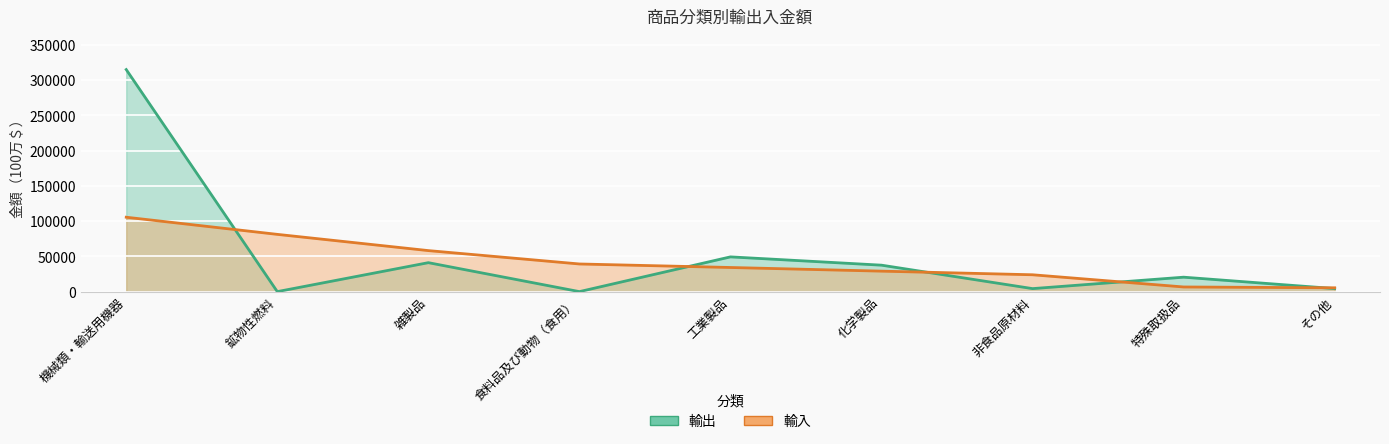

At which label does 輸入 first exceed 34241?

機械類・輸送用機器